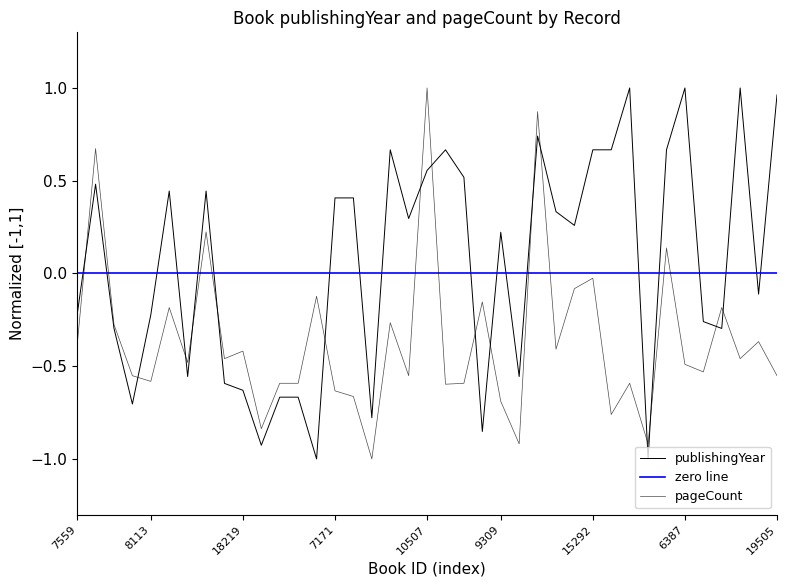

The publishingYear series shows 0.2 at 9636. True or false?

False